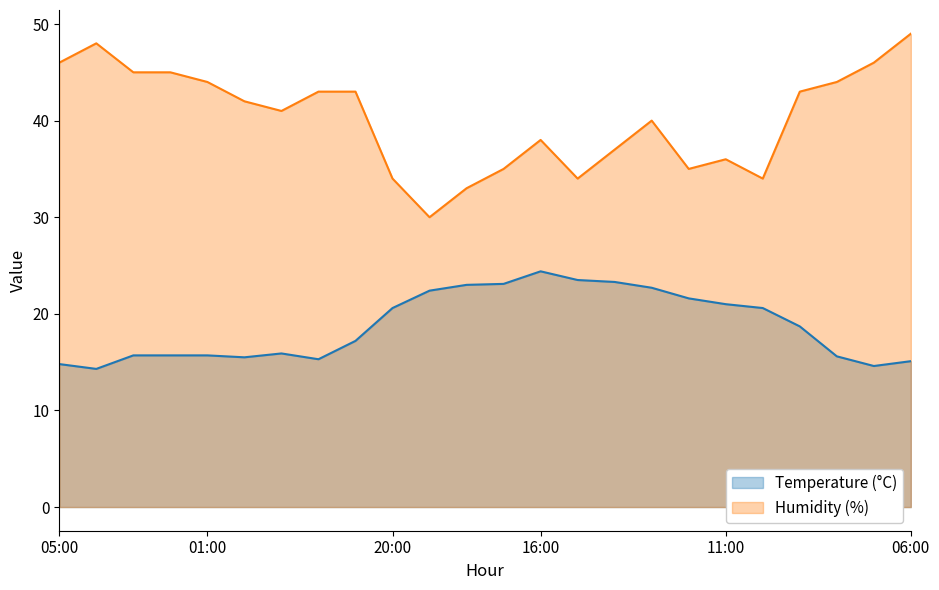

What is the value of the Humidity (%) point at the 7th from the left?

41.0